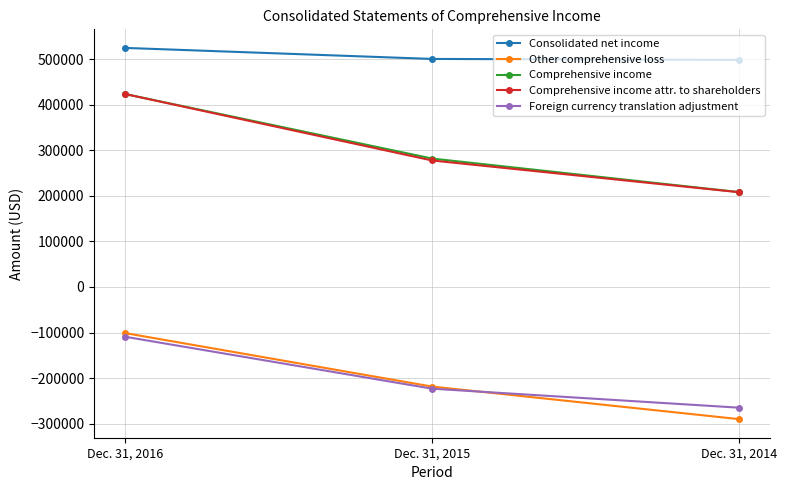

The value of Comprehensive income at Dec. 31, 2015 is 123958. True or false?

False